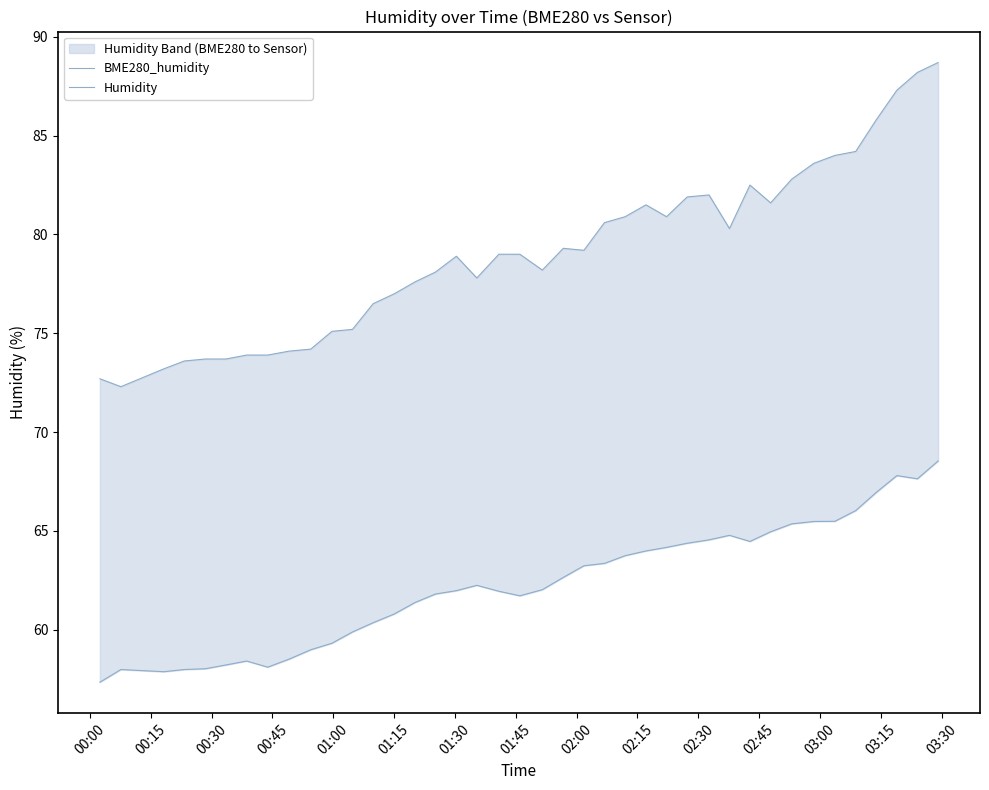

How many data points in Humidity are less than 79?

19